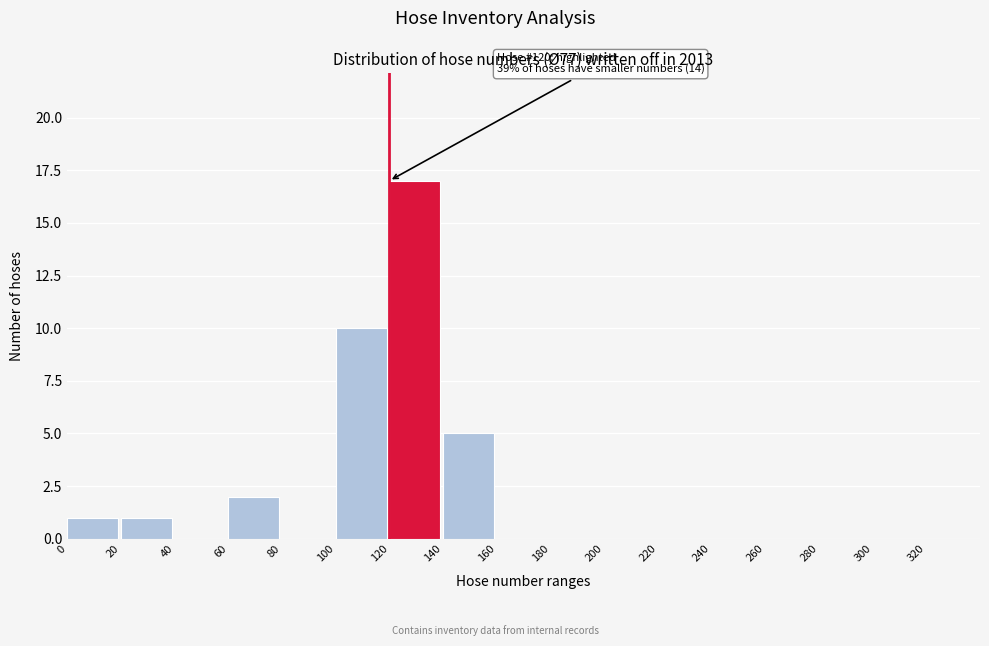

Which range on the x-axis has the tallest bar?

120 to 140